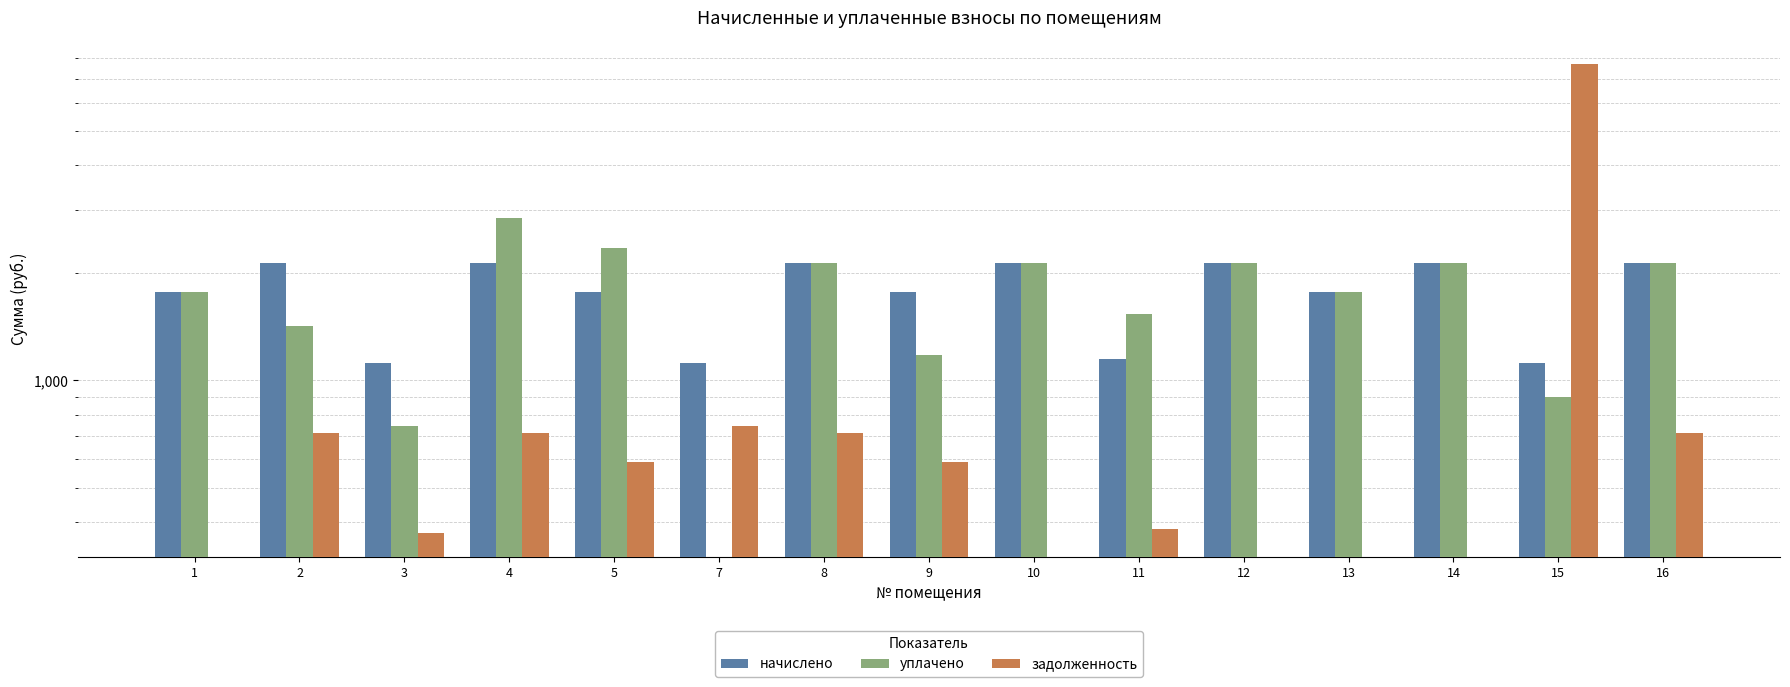

How many categories are shown in the chart?

15